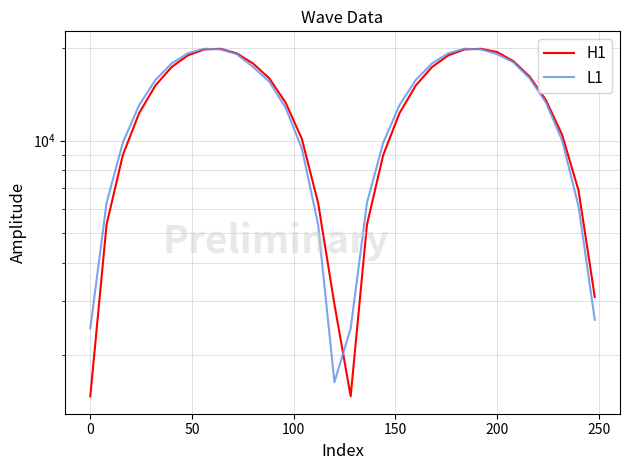

How many intersections are there between H1 and L1?

3